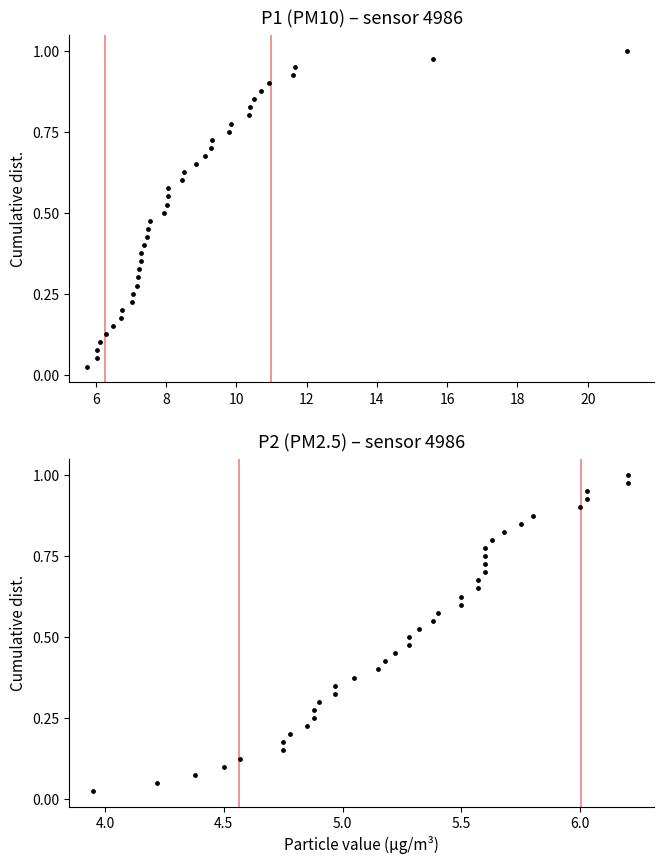

What are all the series names shown in the legend?

P1, P2